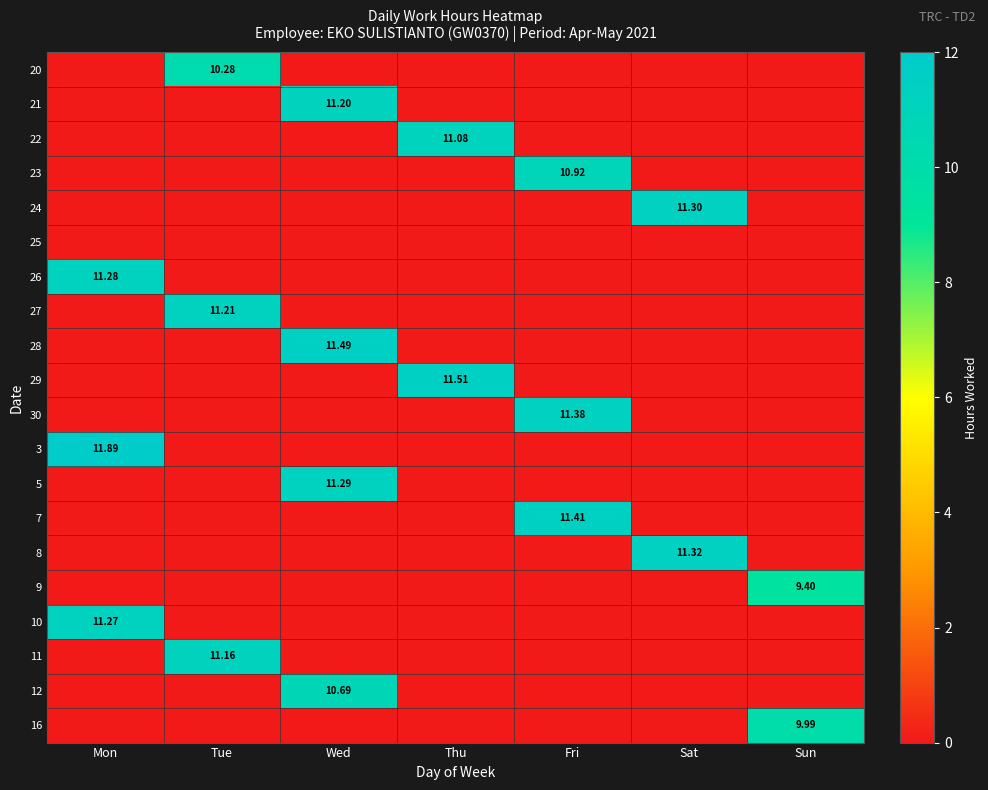

How many categories are shown in the chart?

7